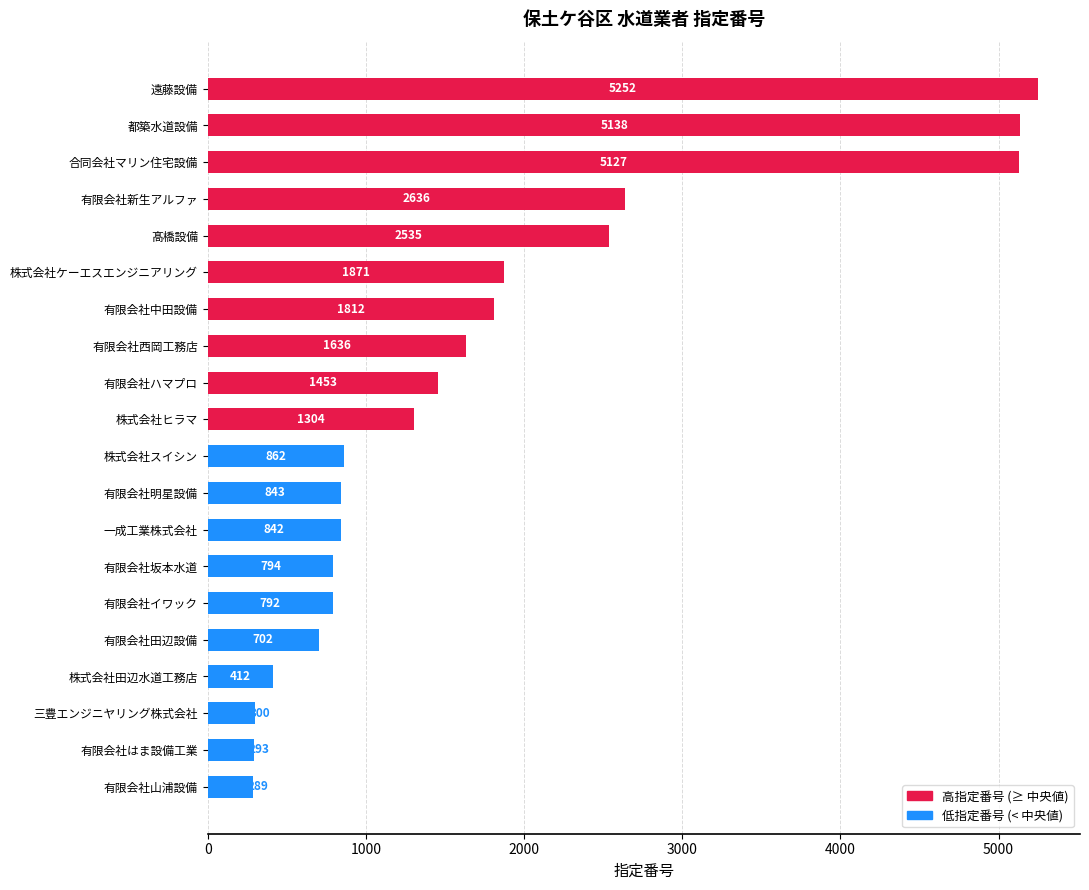

How many bars are there in total?

20